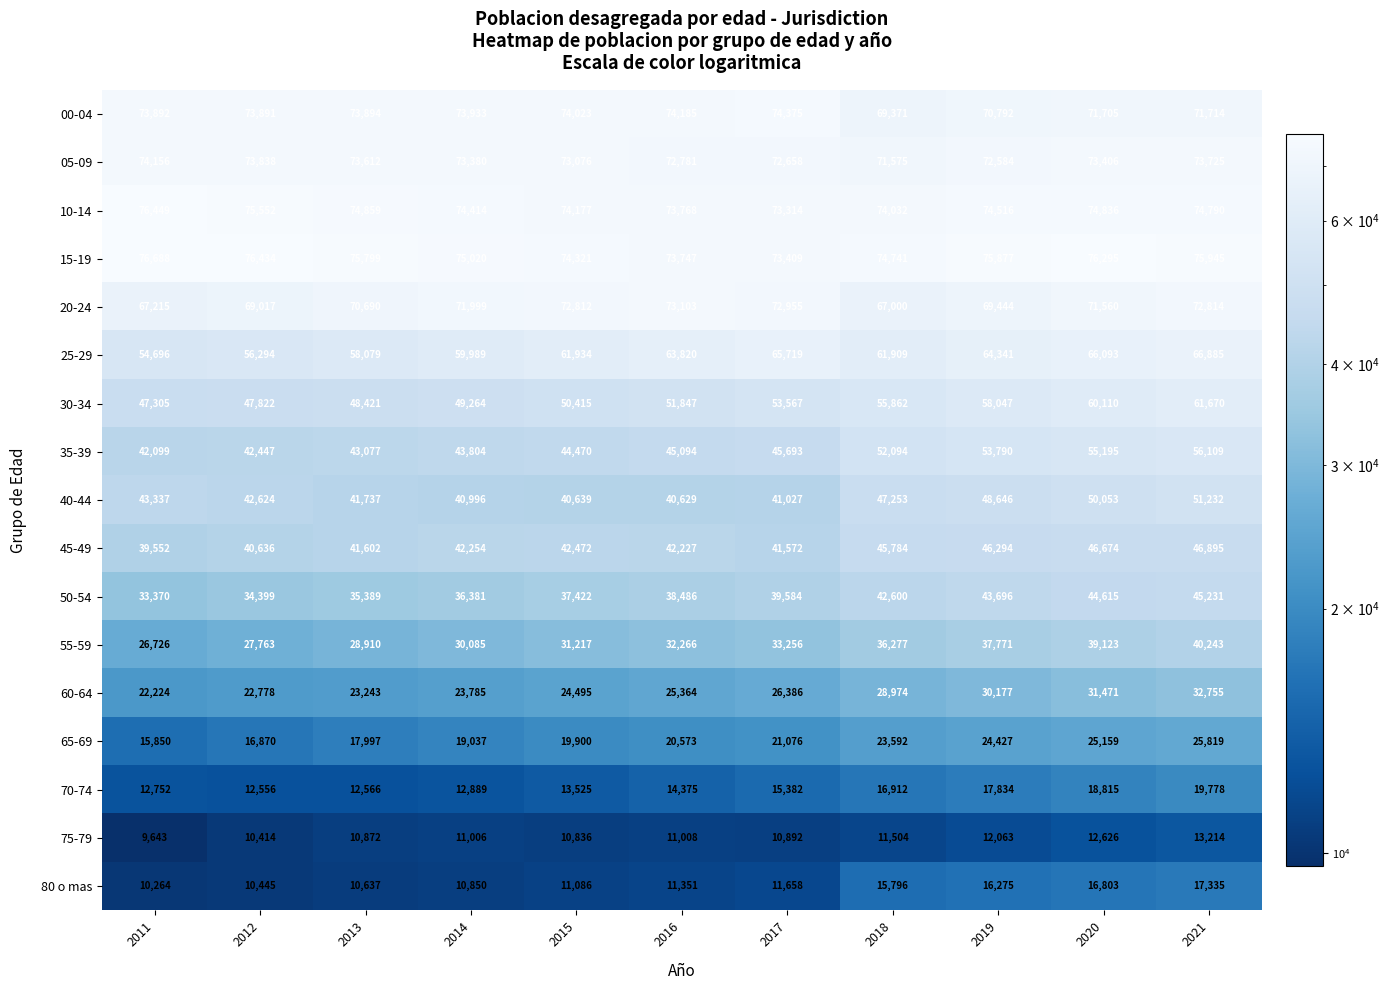

Which series has the largest total across all categories?

15-19